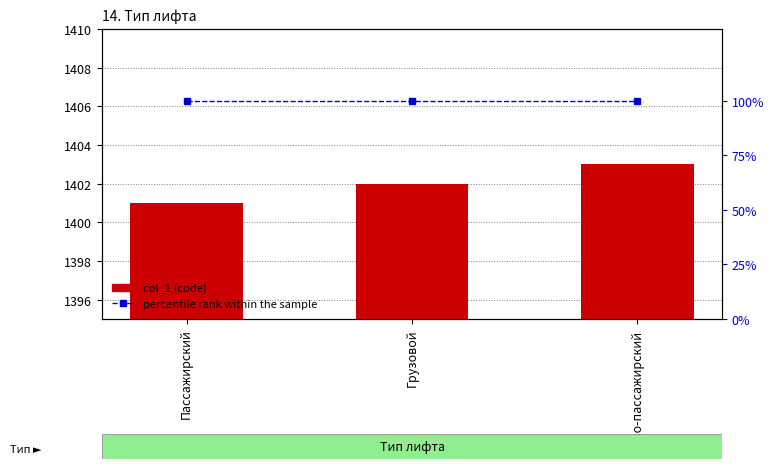

Between Пассажирский and Грузо-пассажирский, which is larger?

Грузо-пассажирский